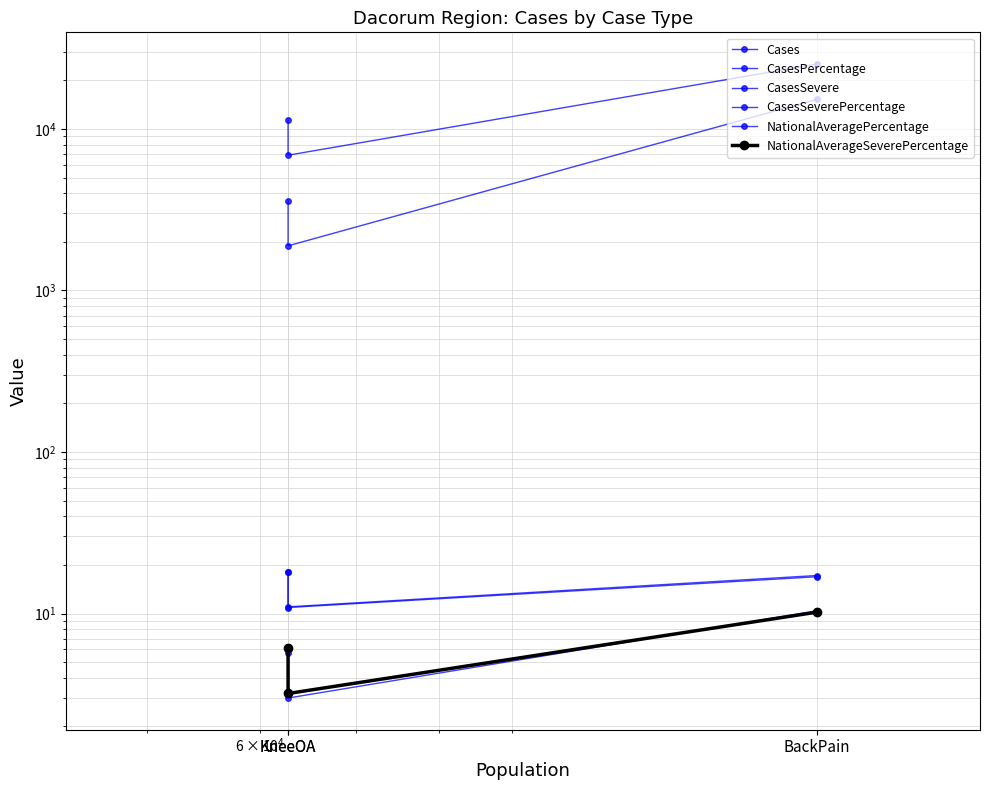

Which series changed the most between BackPain and KneeOA?

Cases